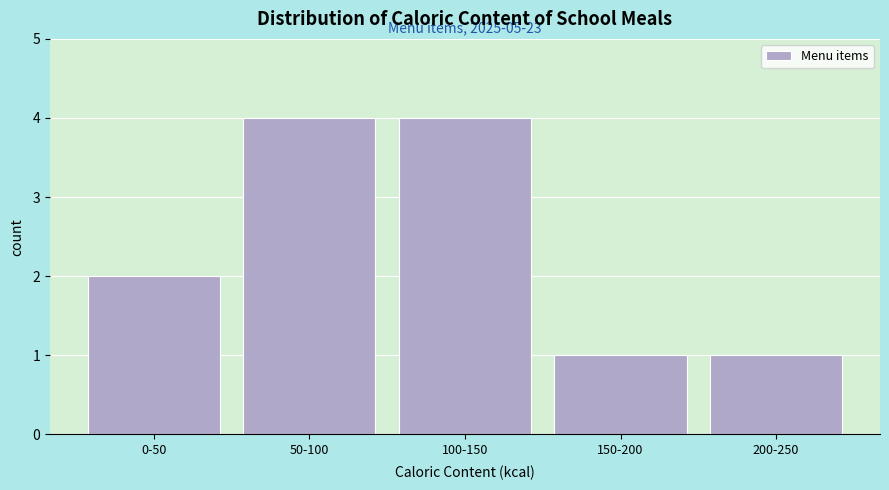

Reading left to right, extract all data points from this chart.

0-50=2	50-100=4	100-150=4	150-200=1	200-250=1